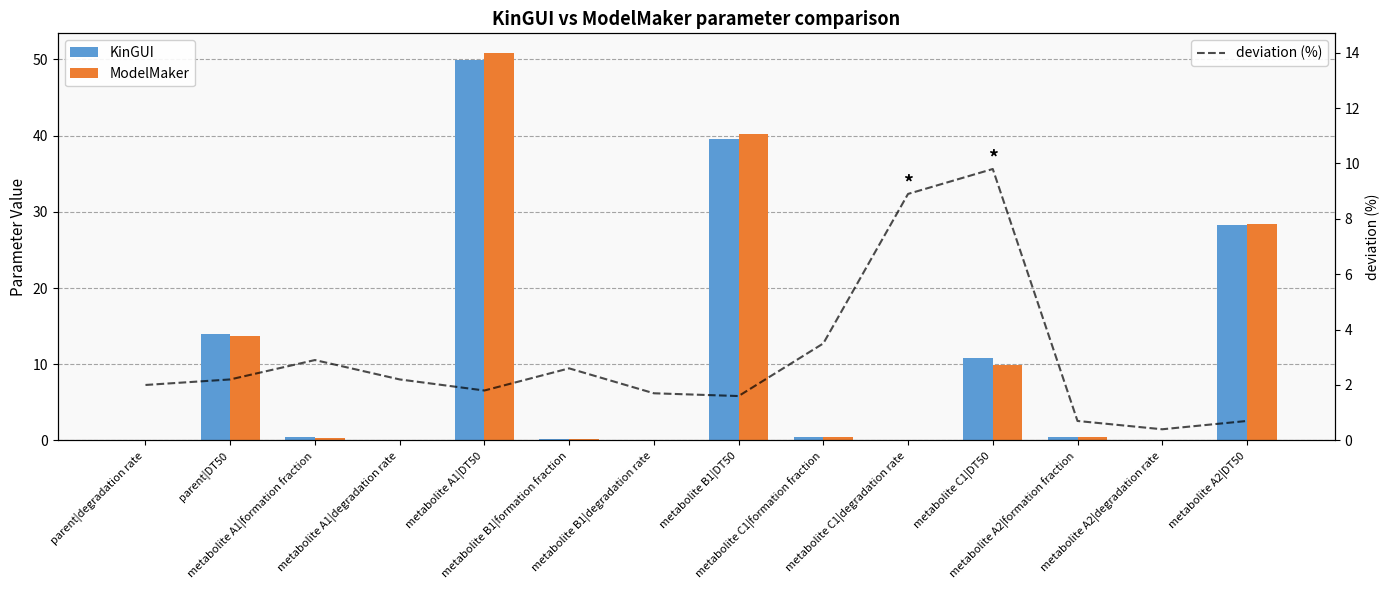

How many groups of bars are there?

14